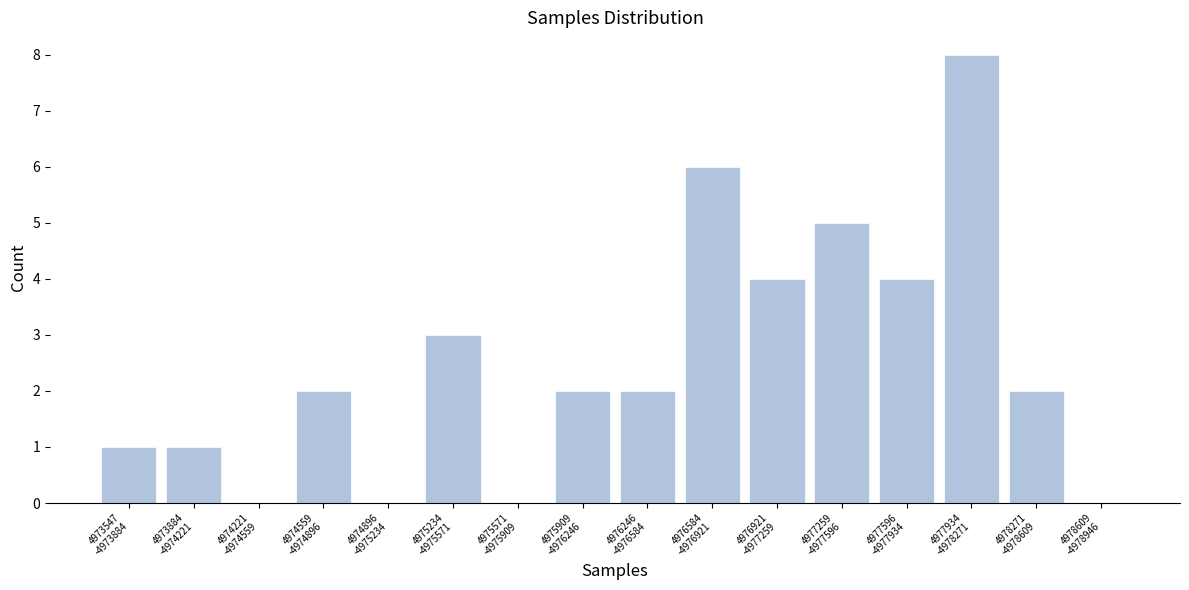

What is the maximum value shown in the chart?

8